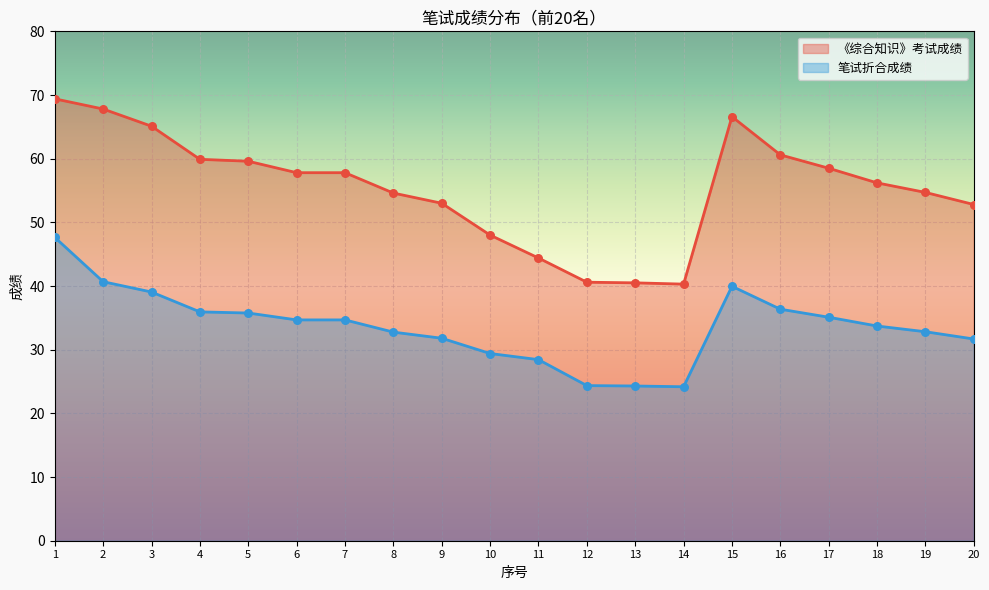

Which series reaches the maximum Y coordinate?

《综合知识》考试成绩